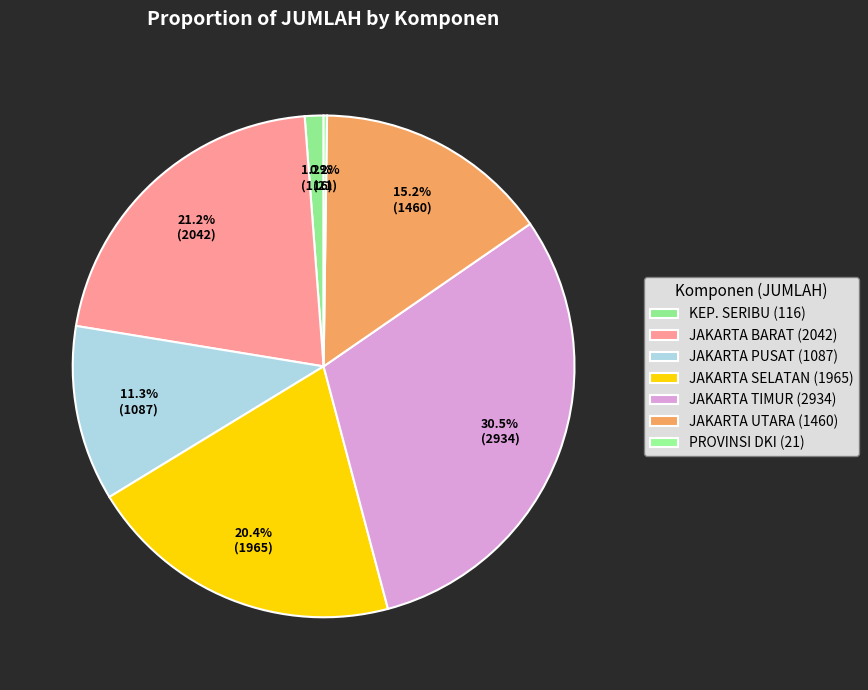

To the nearest percent, what is the difference between the largest and smallest slice percentages?

30%